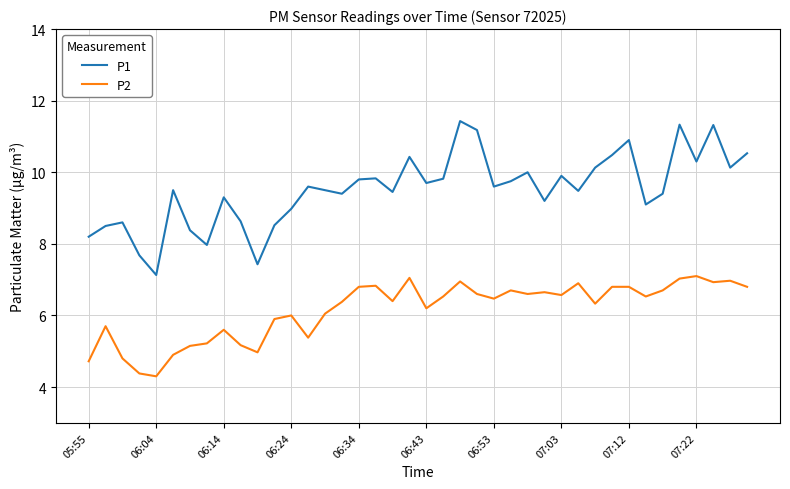

True or false: P2 and P1 intersect in this chart.

False